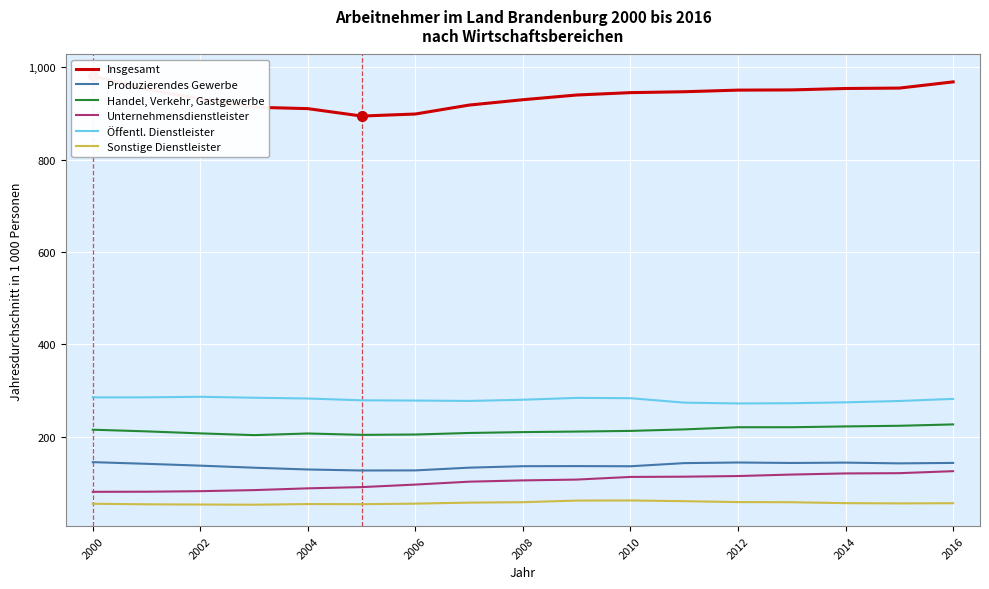

Is the value of Produzierendes Gewerbe at 2006 greater than the value of Sonstige Dienstleister at 2016?

Yes